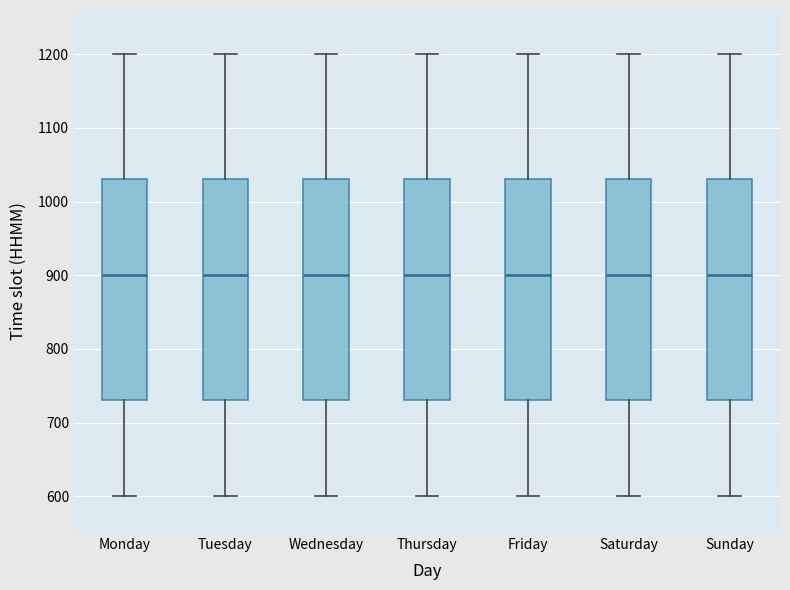

Reading left to right, read every box against the y-axis: the position of its median line, the range the box covers, and the ends of its whiskers. The values are not printed on the chart, so give them approximately, as read against the axis.

Monday: median 900, box 730 to 1030, whiskers 600 to 1200
Tuesday: median 900, box 730 to 1030, whiskers 600 to 1200
Wednesday: median 900, box 730 to 1030, whiskers 600 to 1200
Thursday: median 900, box 730 to 1030, whiskers 600 to 1200
Friday: median 900, box 730 to 1030, whiskers 600 to 1200
Saturday: median 900, box 730 to 1030, whiskers 600 to 1200
Sunday: median 900, box 730 to 1030, whiskers 600 to 1200